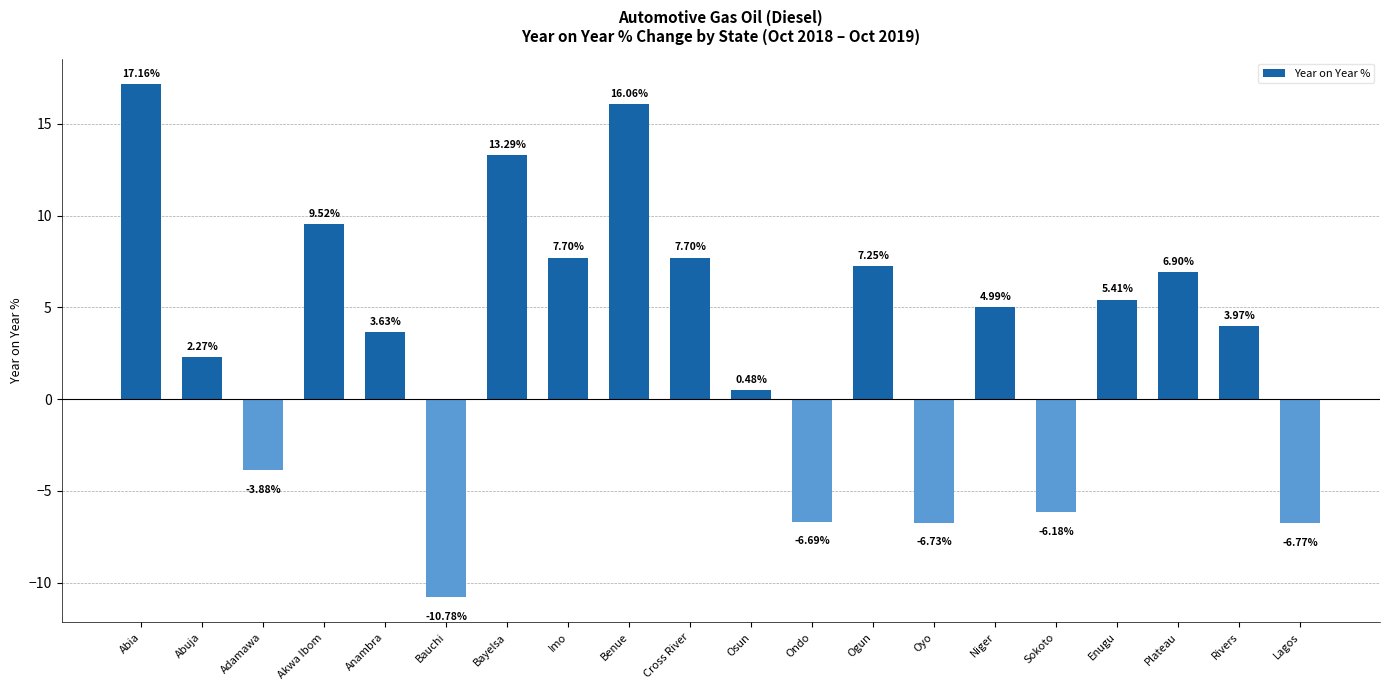

Does the chart contain stacked bars?

No